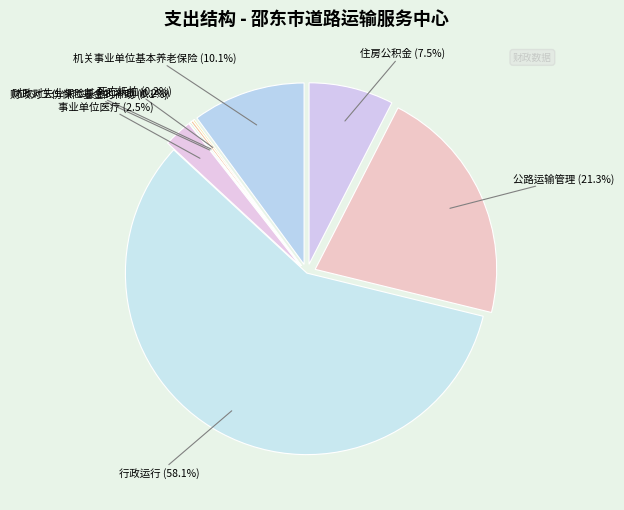

To the nearest percent, what is the combined percentage of 住房公积金 and 机关事业单位基本养老保险缴费支出?

18%